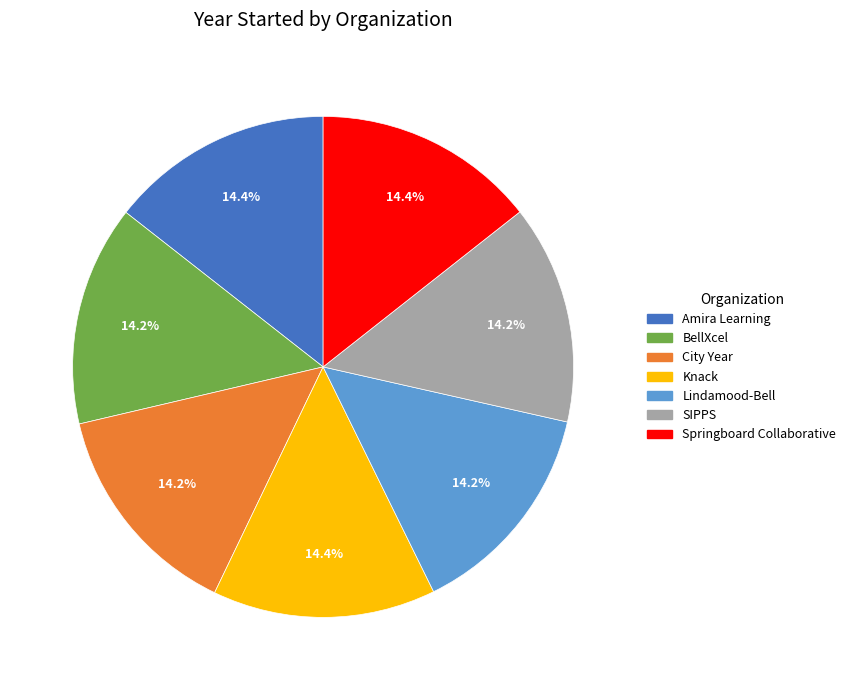

True or false: BellXcel accounts for 1% of the total.

False